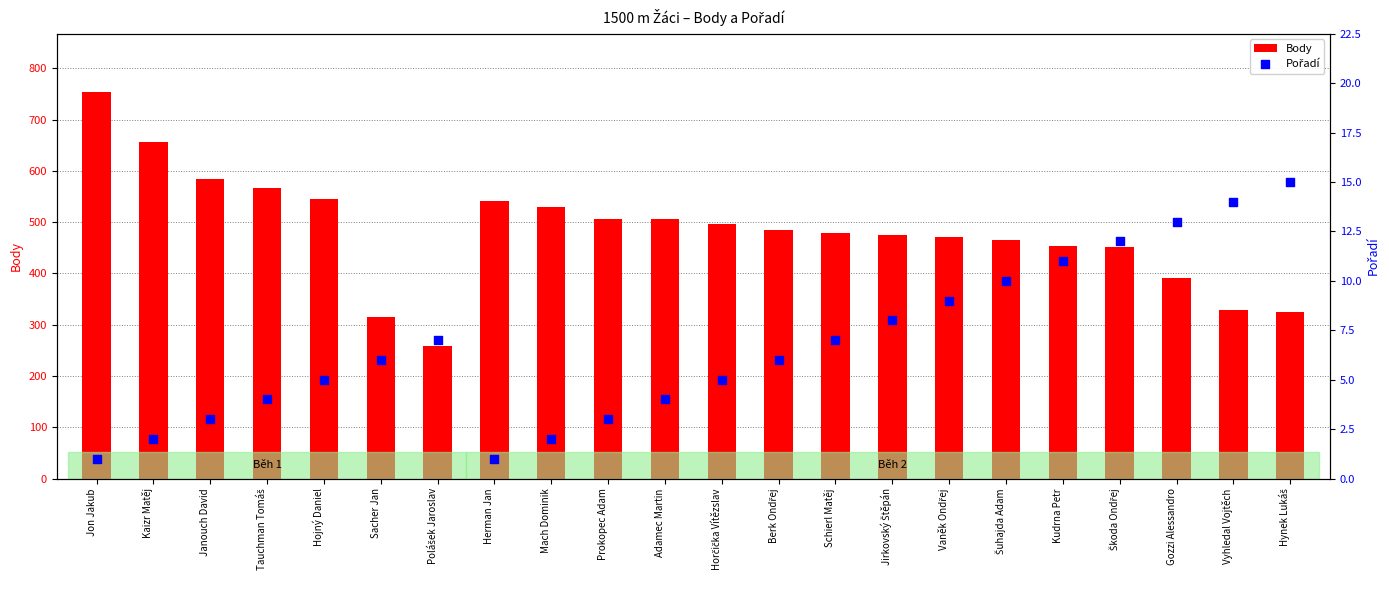

At how many categories does at least one series exceed 107?

22